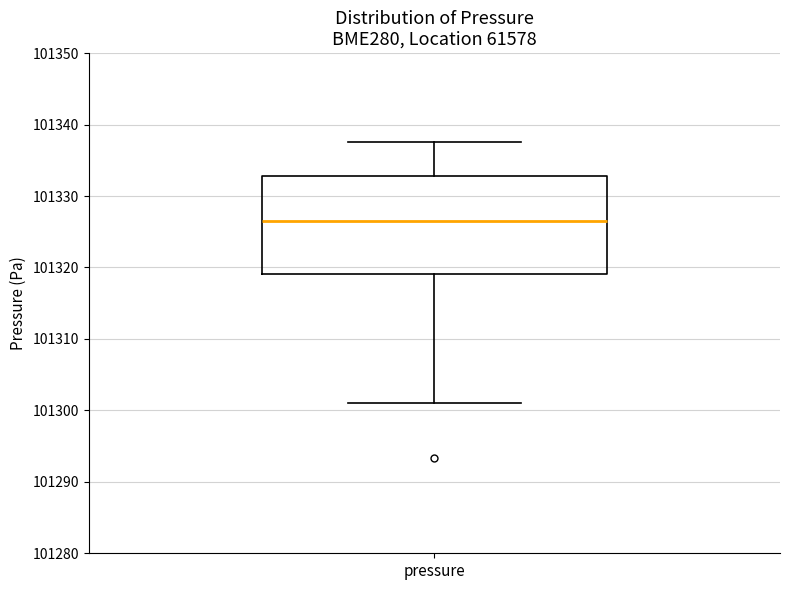

Read this box plot against the y-axis: the position of the median line, the range covered by the box, and the ends of both whiskers. The values are not printed on the chart, so give them approximately, as read against the axis.

median 101327, box 101319 to 101333, whiskers 101301 to 101338